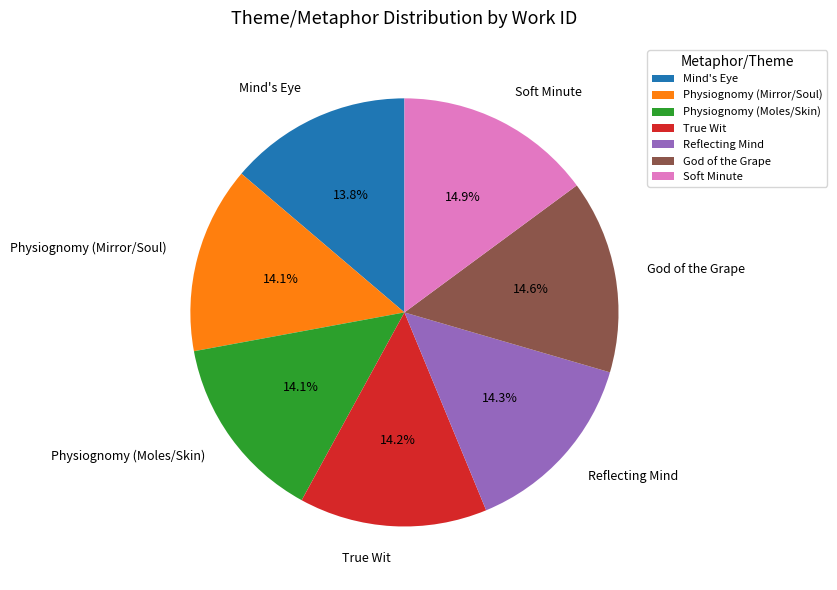

What portion of the pie excludes Soft Minute?

85.1%